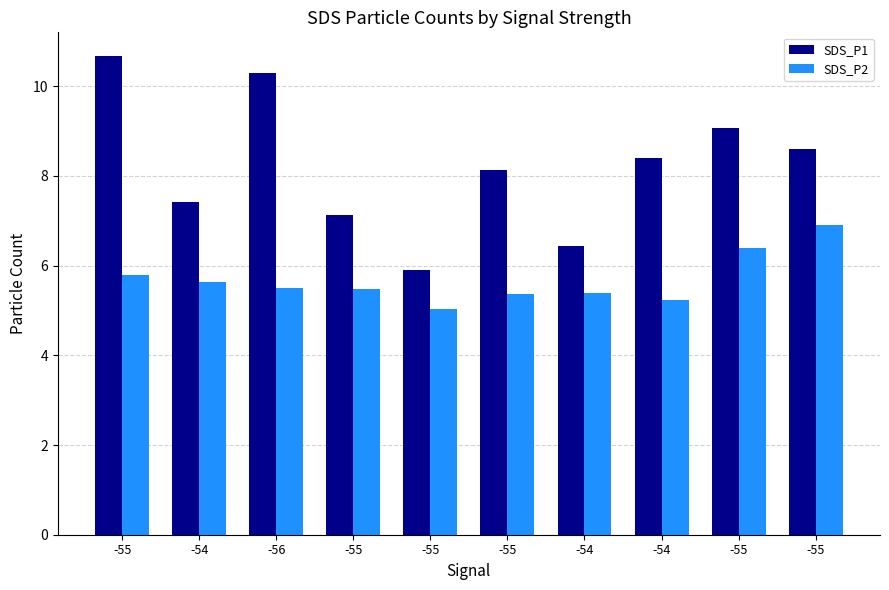

What is the sum of the SDS_P1 values at -55 and -55?

14.5